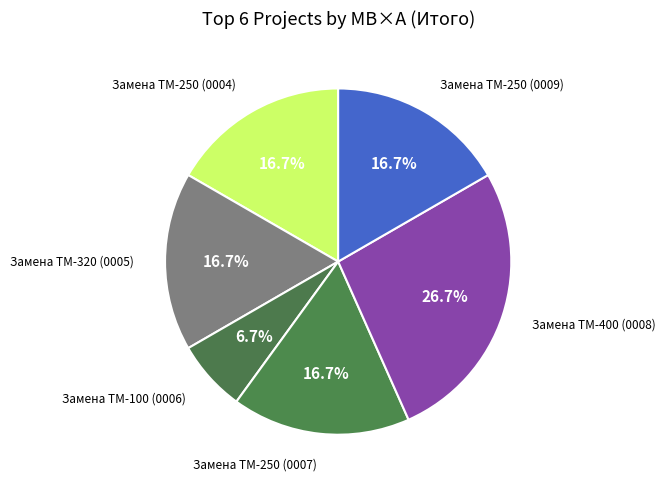

Is it true that Замена ТМ-400 (0008) is 27% of the pie?

True